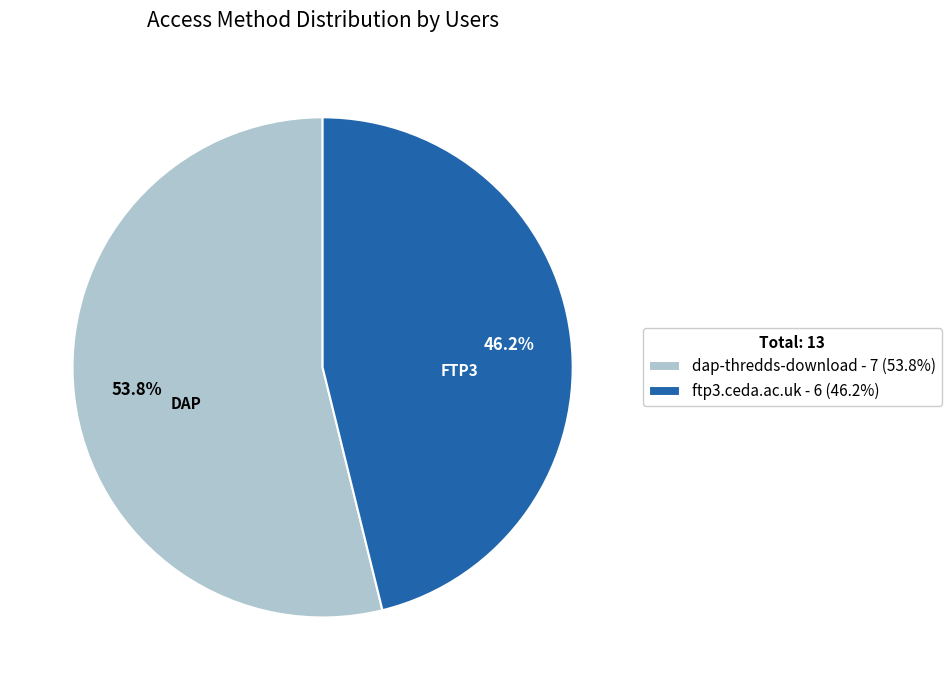

What percentage is NOT represented by ftp3.ceda.ac.uk?

53.8%